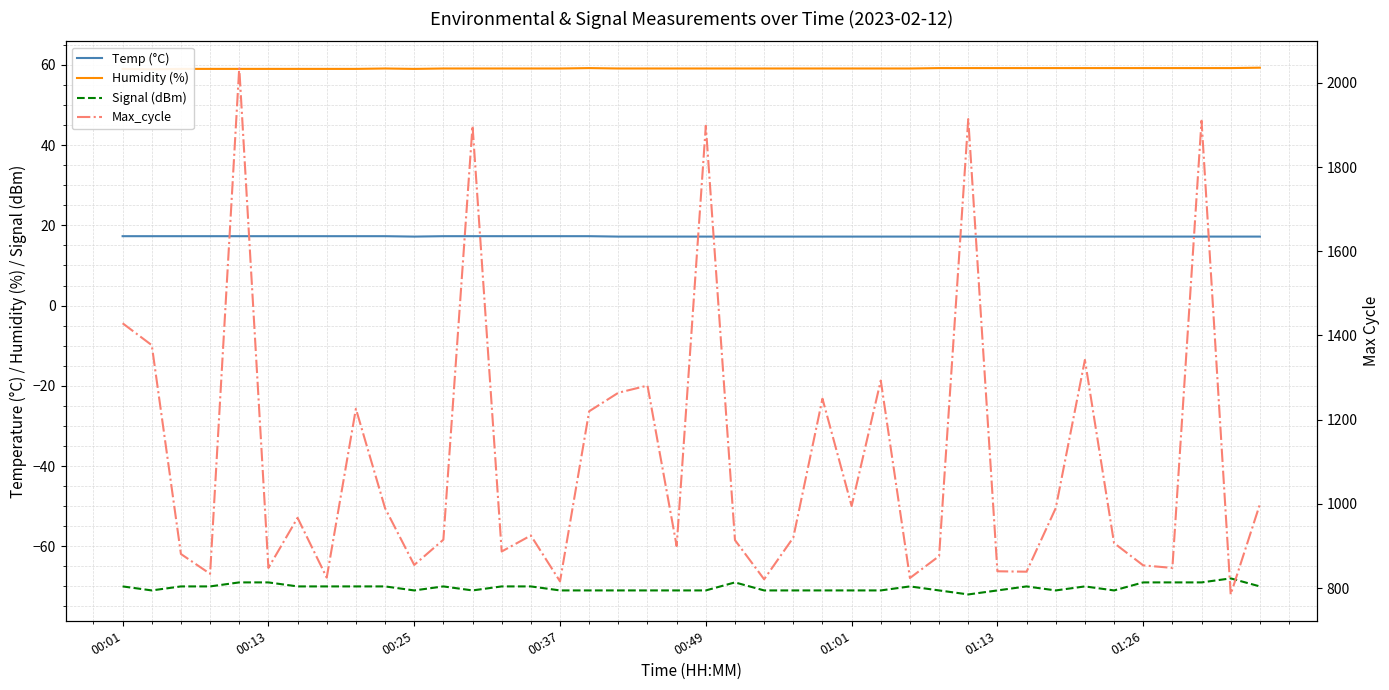

What is the highest value of the Temp (°C) series?

17.3